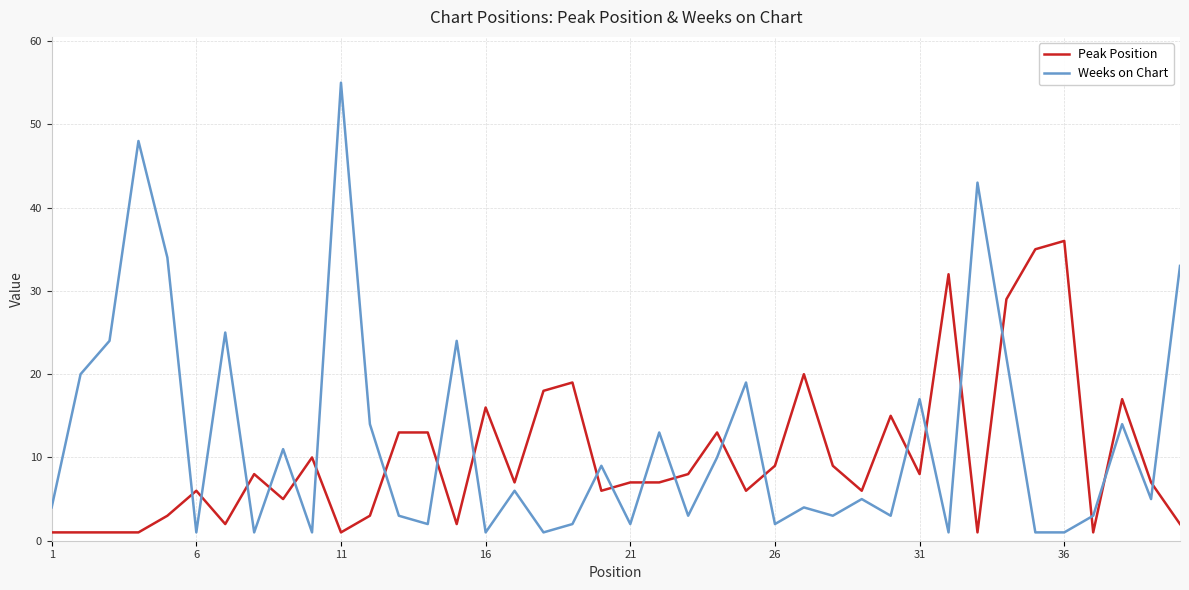

What is the minimum value for Weeks on Chart?

1